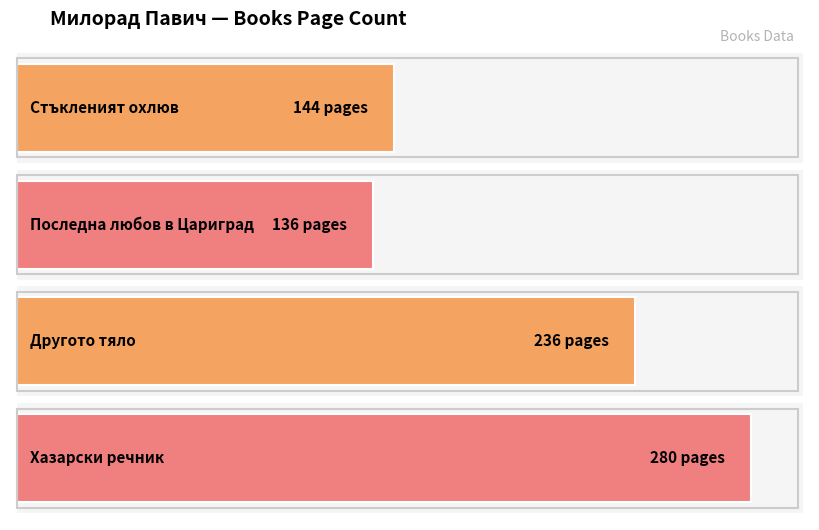

Reading left to right, list all the values displayed in this chart.

Стъкленият охлюв=144	Последна любов в Цариград=136	Другото тяло=236	Хазарски речник=280